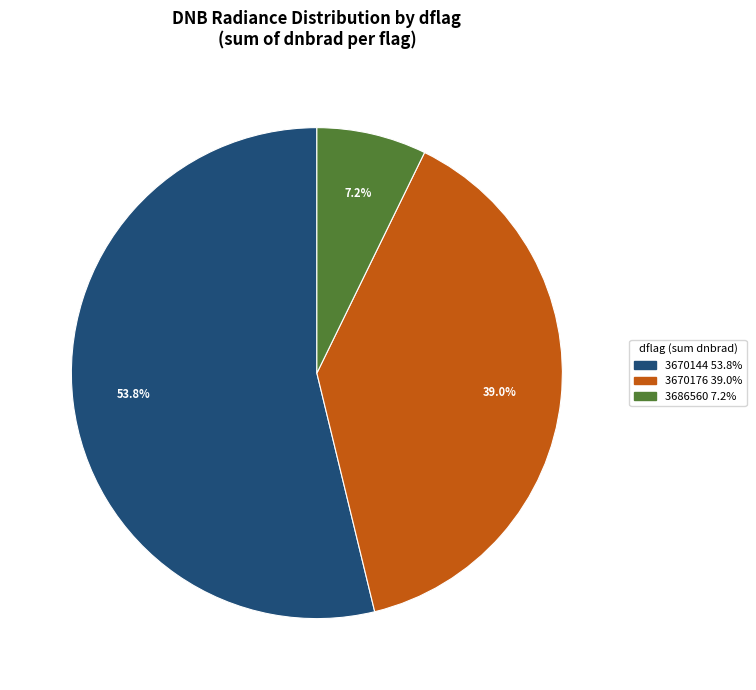

To the nearest percent, what is the average slice percentage?

33%